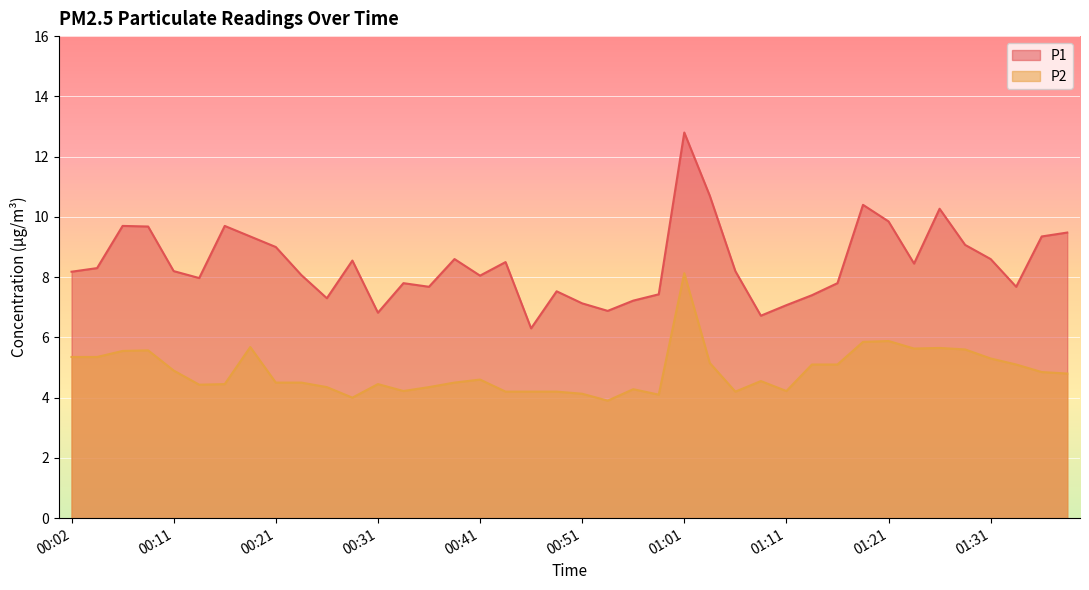

What is the total value across all series at 00:24?

12.6